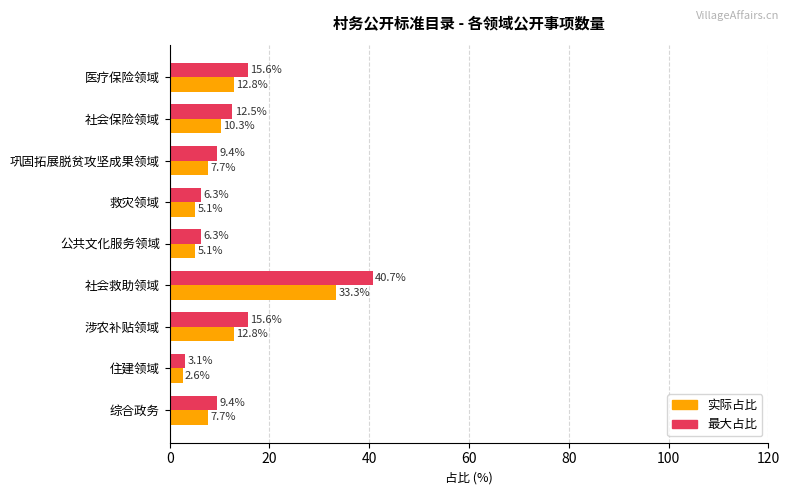

Which series has the largest total across all categories?

最大占比